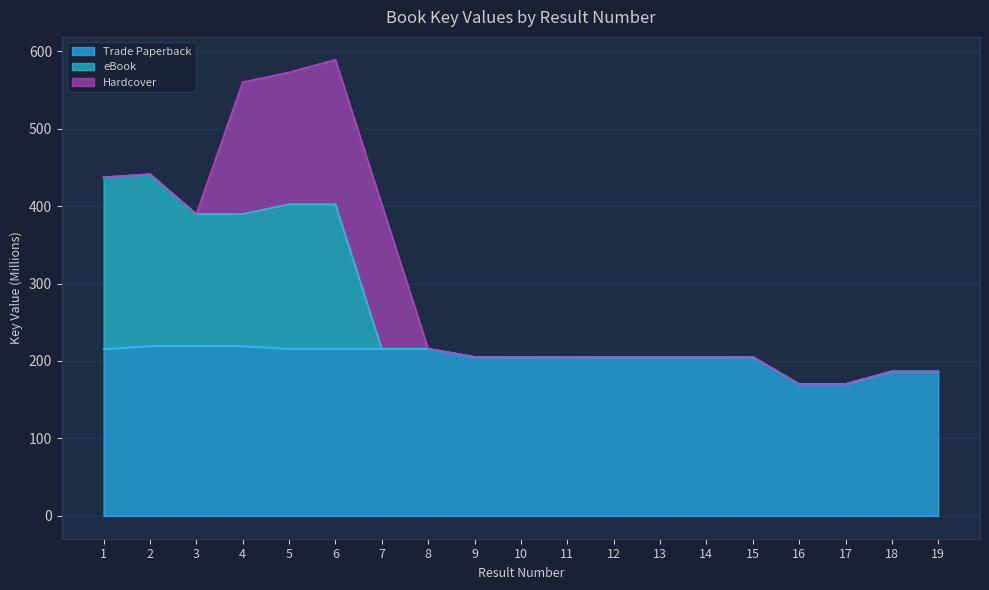

Is the value of eBook at 7 greater than the value of Trade Paperback at 17?

Yes